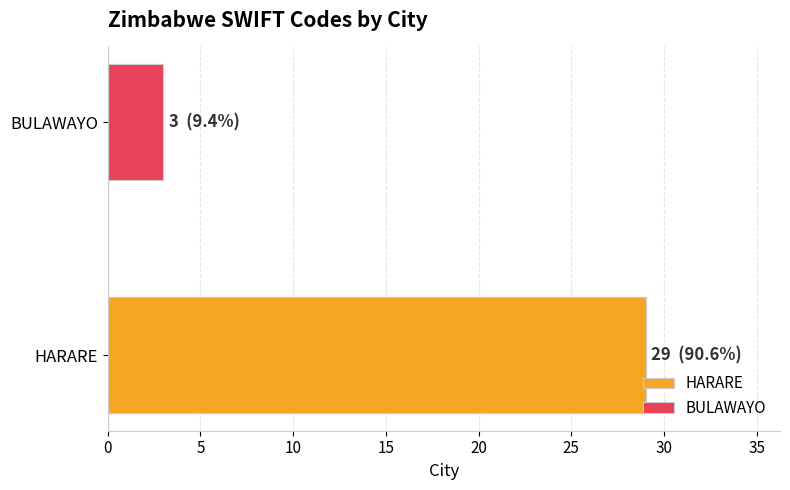

Where is HARARE nearest to the value 26?

HARARE